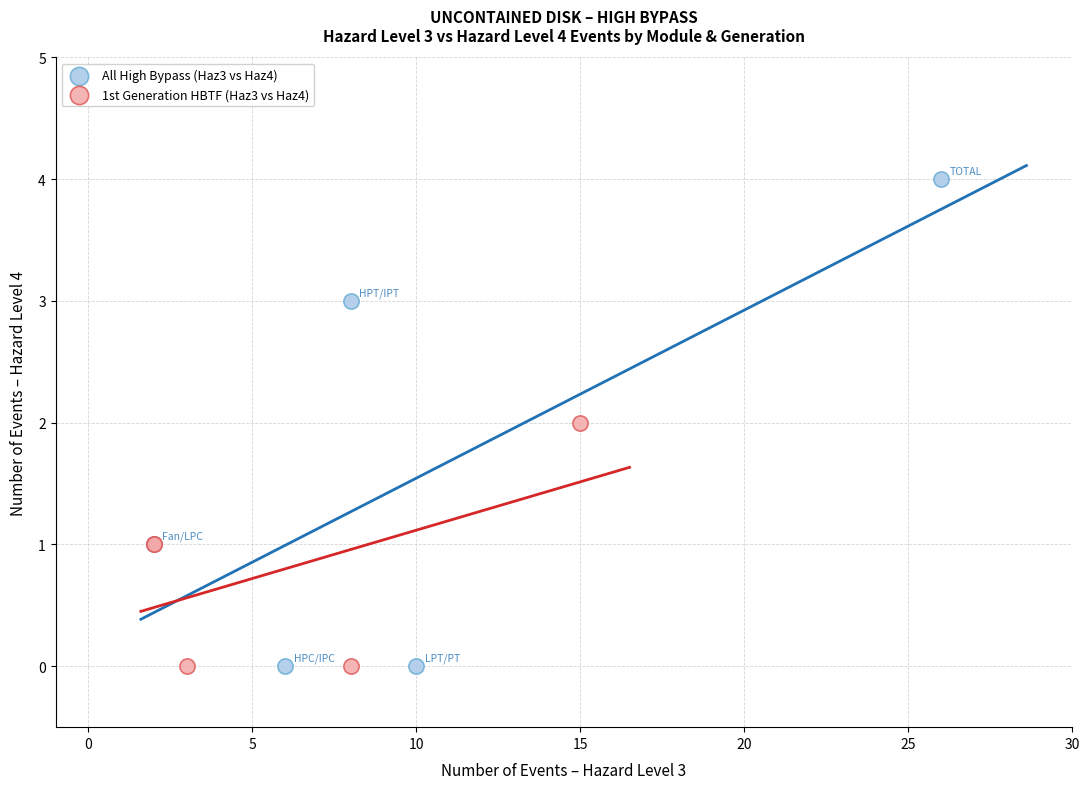

What are all the series names shown in the legend?

All High Bypass (Haz3 vs Haz4), 1st Generation HBTF (Haz3 vs Haz4)